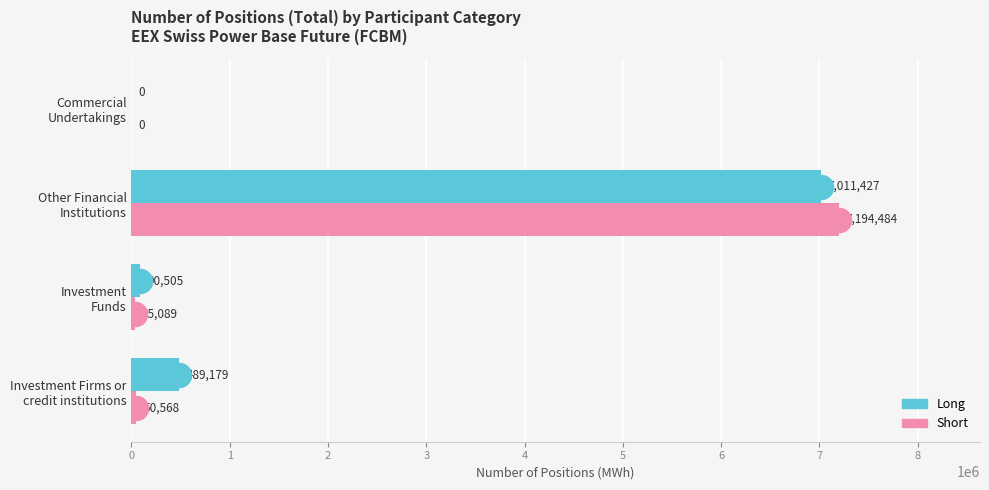

What is the maximum value shown in the chart?

7194484